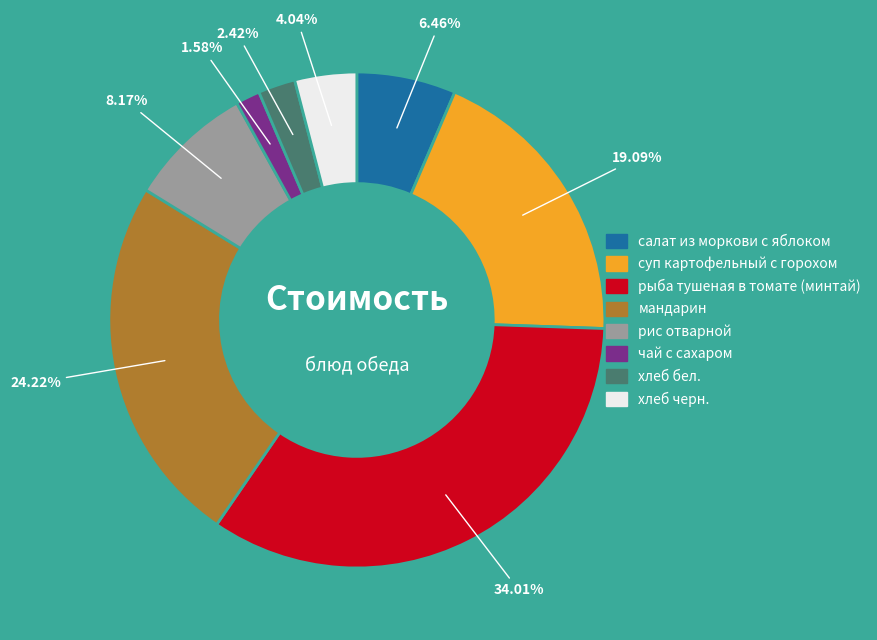

Rank the categories by value from lowest to highest.

чай с сахаром, хлеб бел., хлеб черн., салат из моркови с яблоком, рис отварной, суп картофельный с горохом, мандарин, рыба тушеная в томате (минтай)